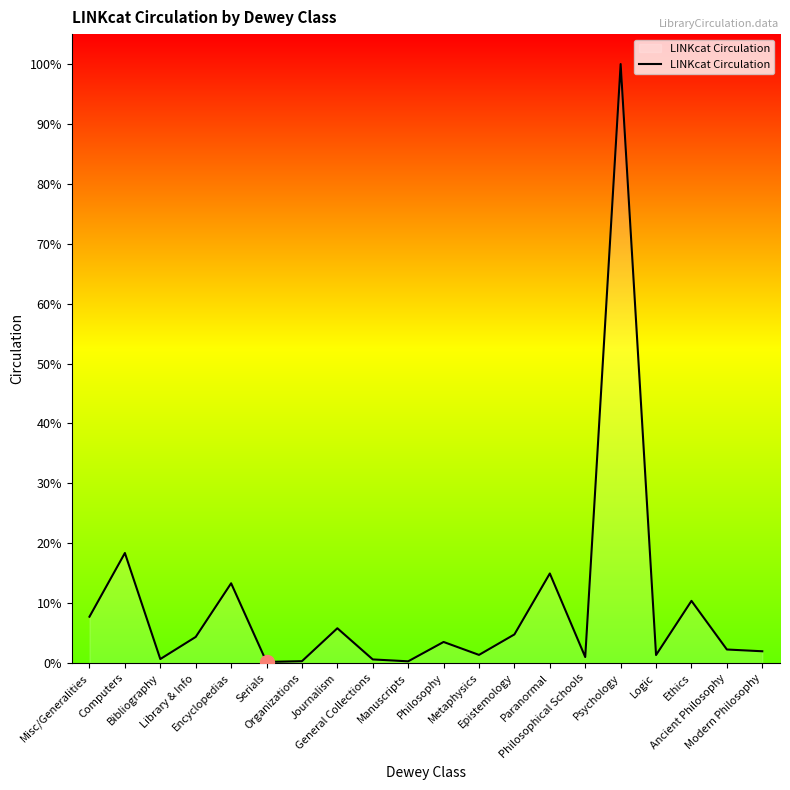

At which category does the data reach its first local valley?

Bibliography